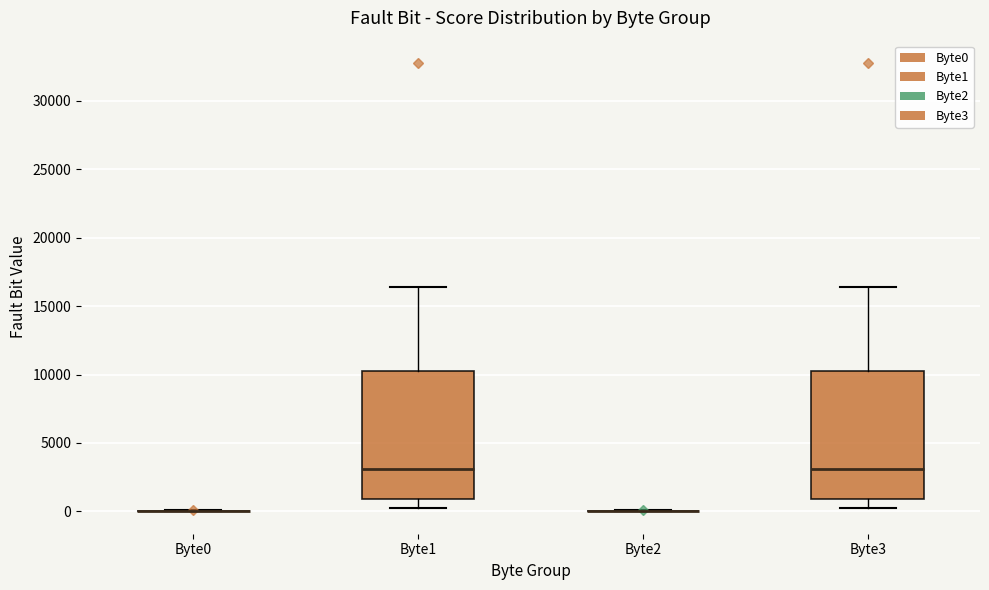

Reading left to right, read every box against the y-axis: the position of its median line, the range the box covers, and the ends of its whiskers. The values are not printed on the chart, so give them approximately, as read against the axis.

Byte0: box collapsed to a line at 0, whiskers 0 to 0
Byte1: median 3000, box 1000 to 10000, whiskers 500 to 16500
Byte2: box collapsed to a line at 0, whiskers 0 to 0
Byte3: median 3000, box 1000 to 10000, whiskers 500 to 16500